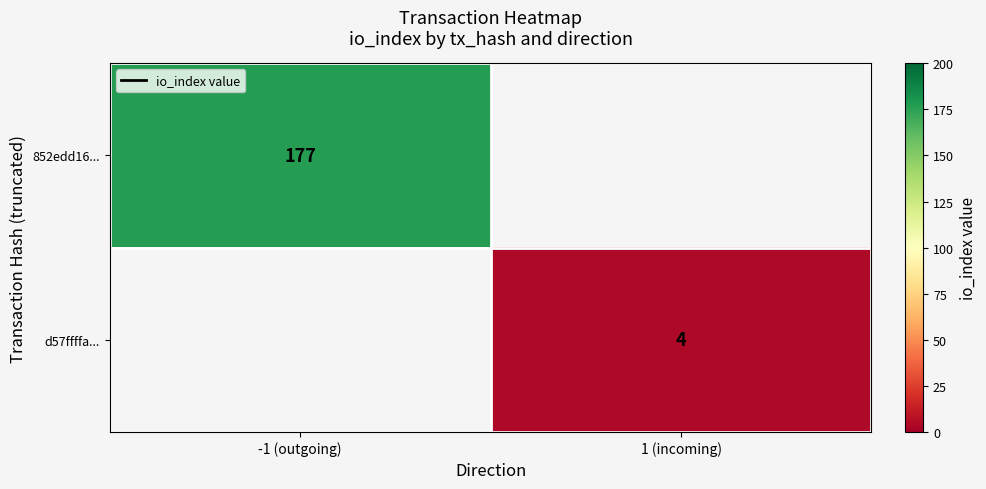

The value of d57ffffa... at 1 (incoming) is 4. True or false?

True